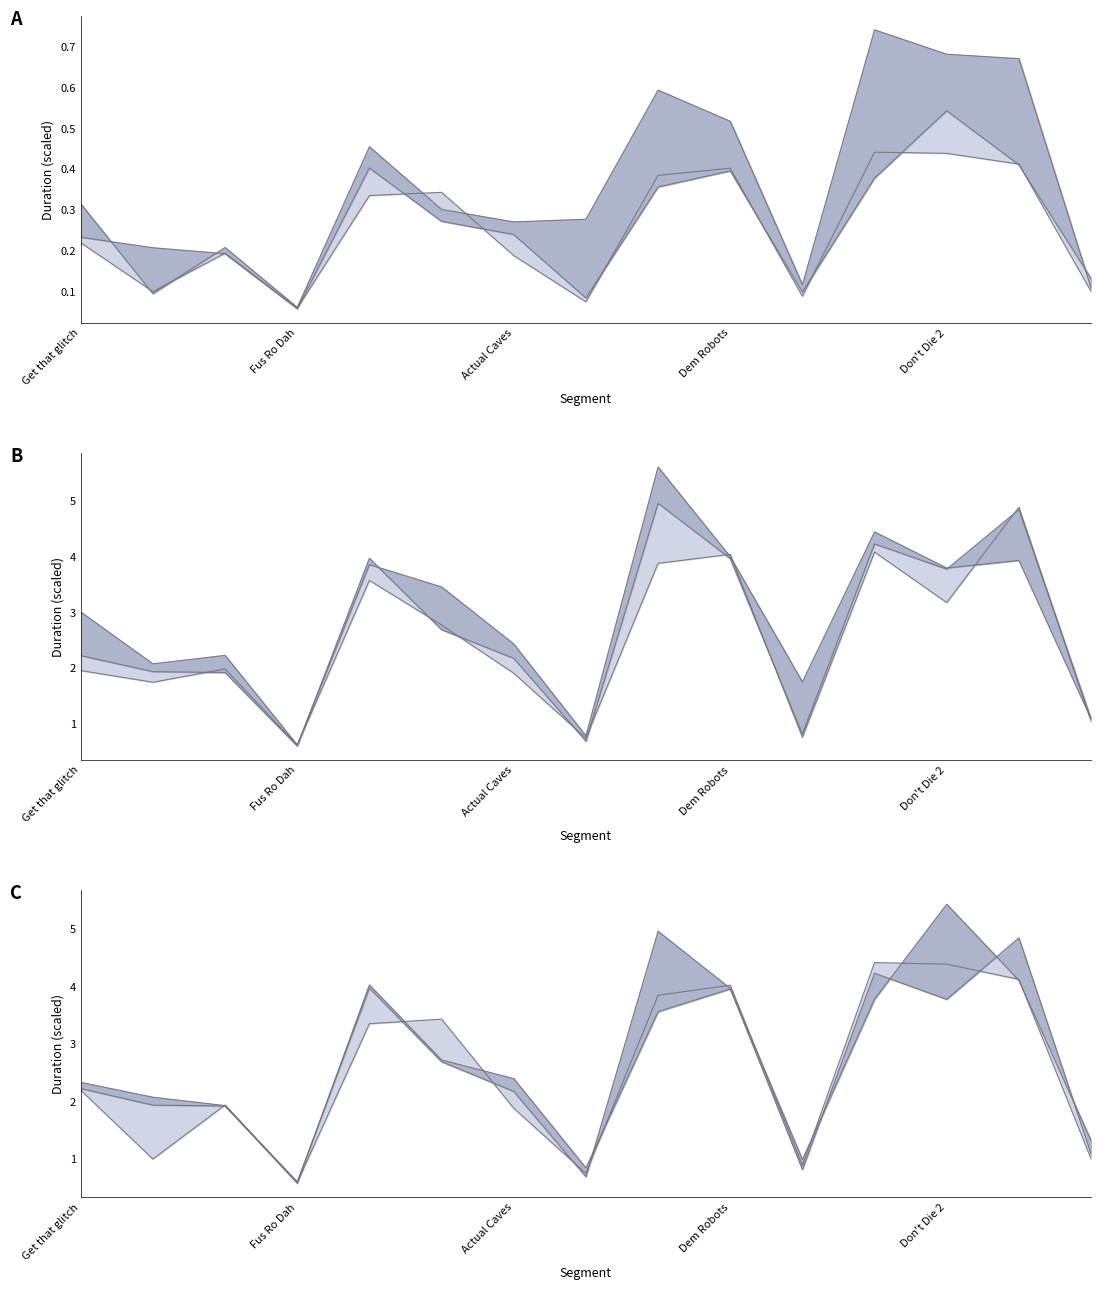

What is the smallest value displayed?

0.1